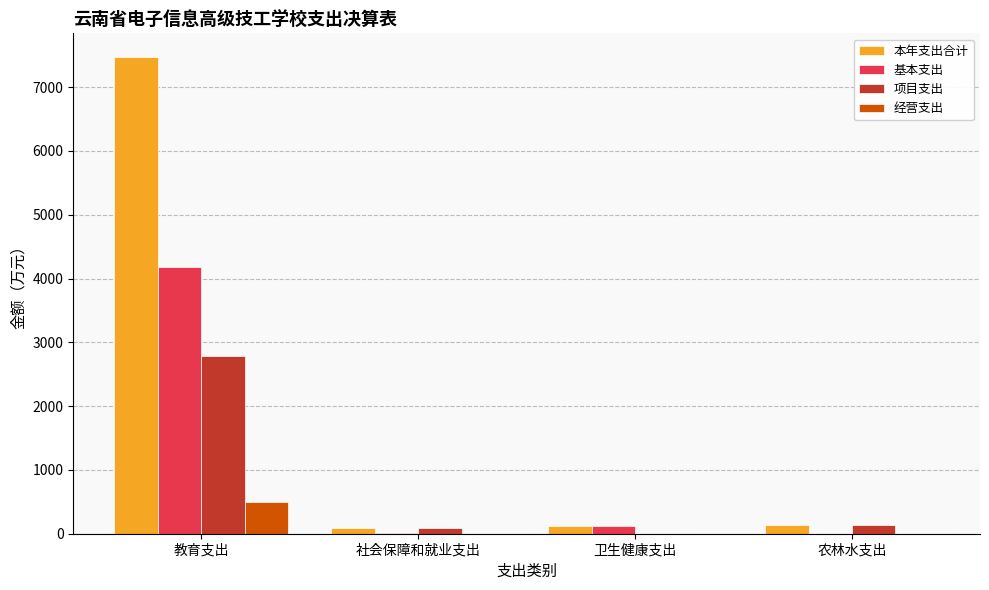

Is it true that 基本支出 equals 0.0 at 农林水支出?

True